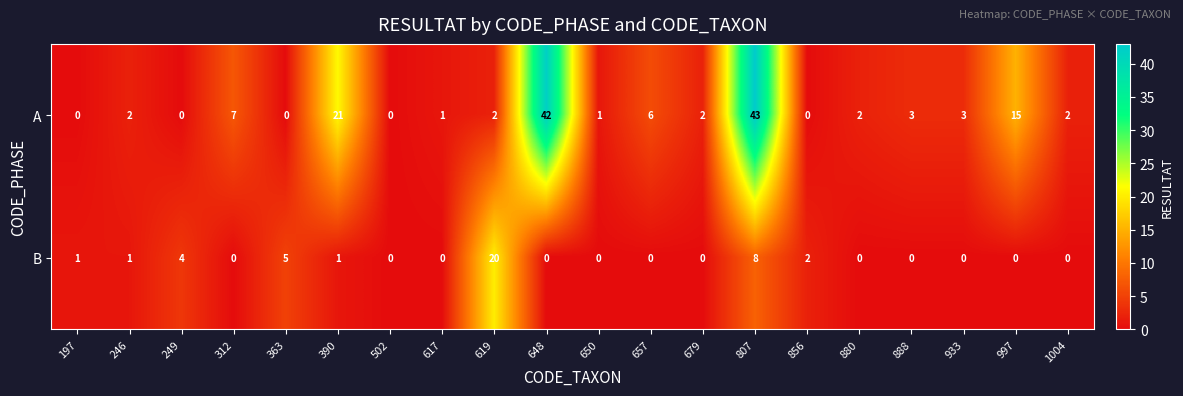

Is it true that A equals -14 at 249?

False